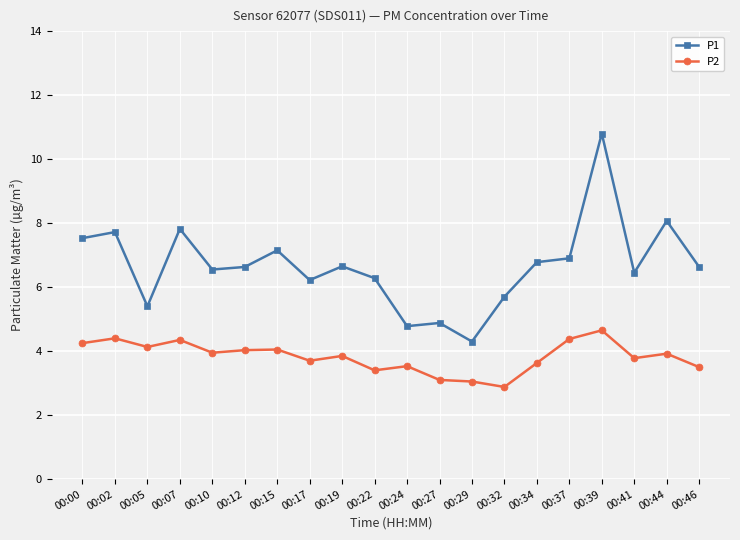

What is the total value across all series at 00:00?

11.8